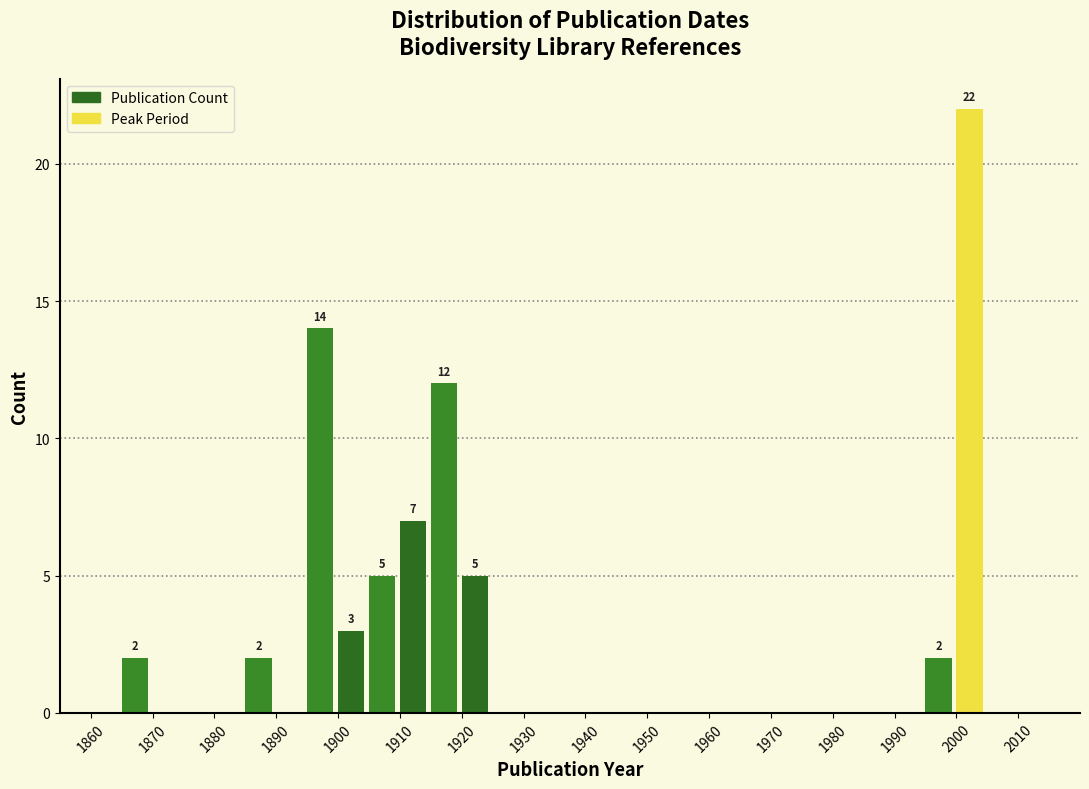

Which range on the x-axis has the tallest bar?

2000 to 2005